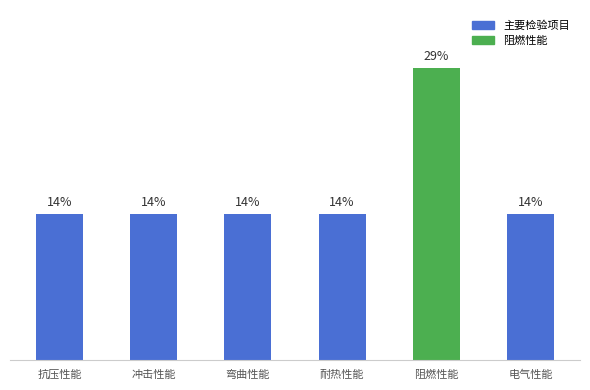

Which has a higher value, 电气性能 or 耐热性能?

电气性能